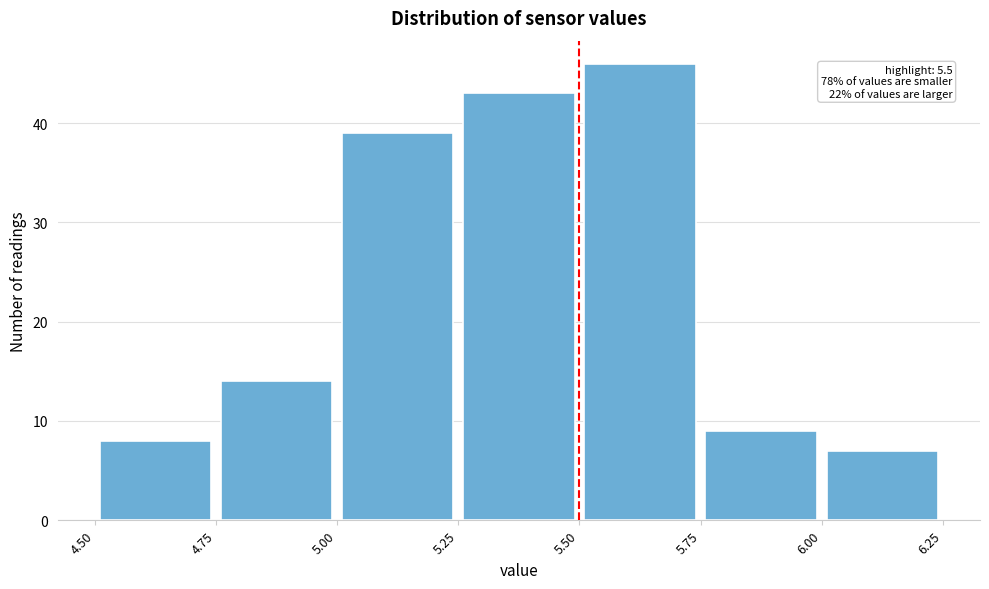

Which range on the x-axis has the tallest bar?

5.50 to 5.75